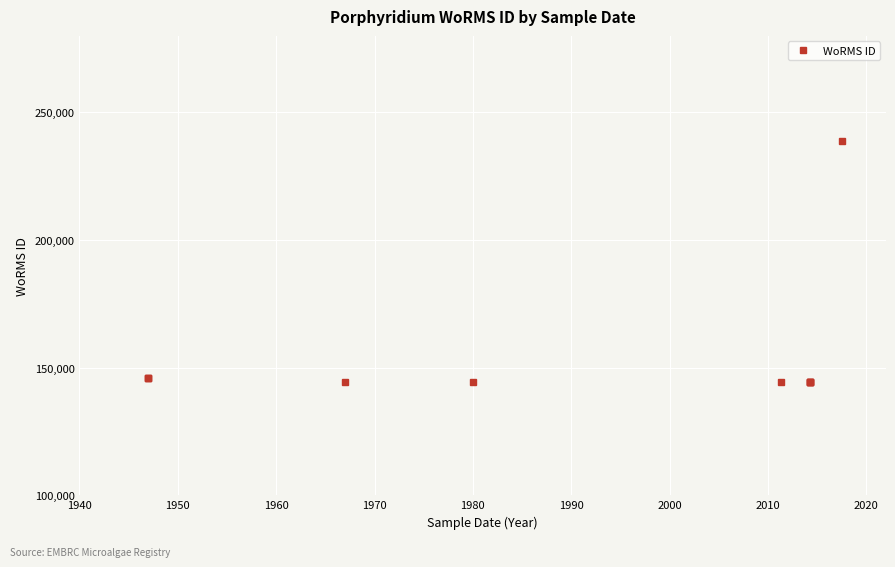

The chart shows a value of 77640 at 1990. True or false?

False